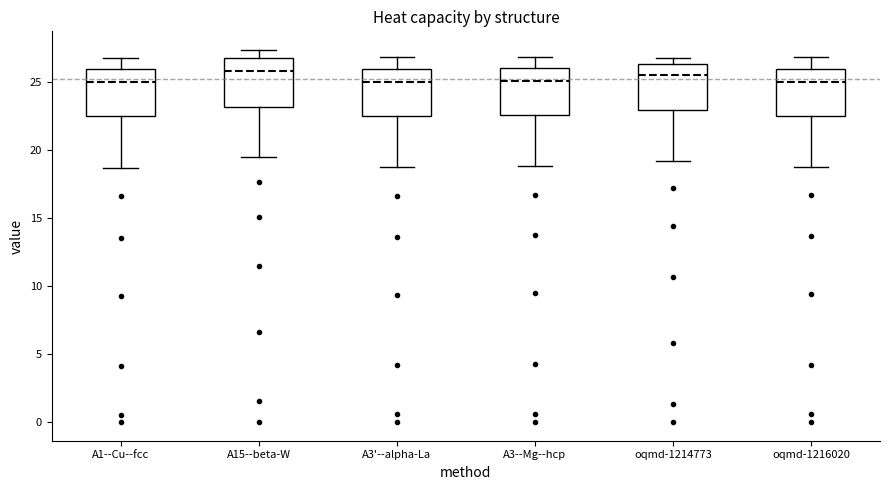

Reading left to right, transcribe this box plot: for each box, give where its median line is, the range the box spans, and where its two whiskers end, as read against the y-axis. The values are not printed on the chart, so give them approximately, as read against the axis.

A1--Cu--fcc: median 25.0, box 22.5 to 26.0, whiskers 18.5 to 27.0
A15--beta-W: median 26.0, box 23.0 to 27.0, whiskers 19.5 to 27.5
A3'--alpha-La: median 25.0, box 22.5 to 26.0, whiskers 18.5 to 27.0
A3--Mg--hcp: median 25.0, box 22.5 to 26.0, whiskers 19.0 to 27.0
oqmd-1214773: median 25.5, box 23.0 to 26.5, whiskers 19.0 to 26.5 (just above the box's upper edge)
oqmd-1216020: median 25.0, box 22.5 to 26.0, whiskers 19.0 to 27.0